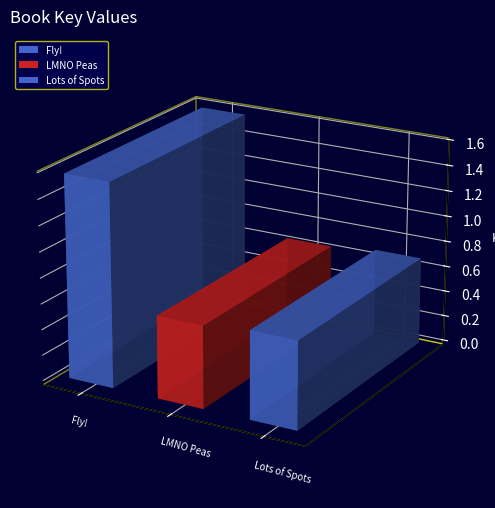

At which category does the chart reach its minimum across all series?

LMNO Peas